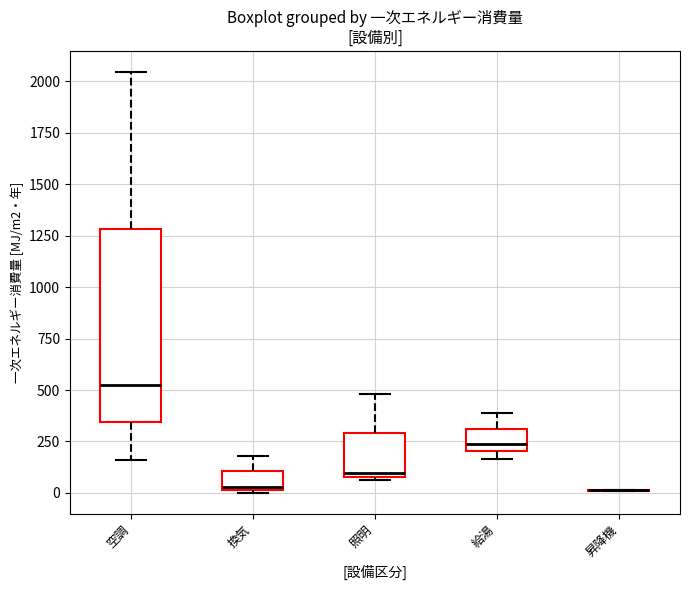

Reading left to right, read every box against the y-axis: the position of its median line, the range the box covers, and the ends of its whiskers. The values are not printed on the chart, so give them approximately, as read against the axis.

空調: median 500, box 350 to 1300, whiskers 150 to 2050
換気: median 50, box 0 to 100, whiskers 0 to 200
照明: median 100 (just above the box's lower edge), box 100 to 300, whiskers 50 to 500
給湯: median 250, box 200 to 300, whiskers 150 to 400
昇降機: box collapsed to a line at 0, whiskers 0 to 0